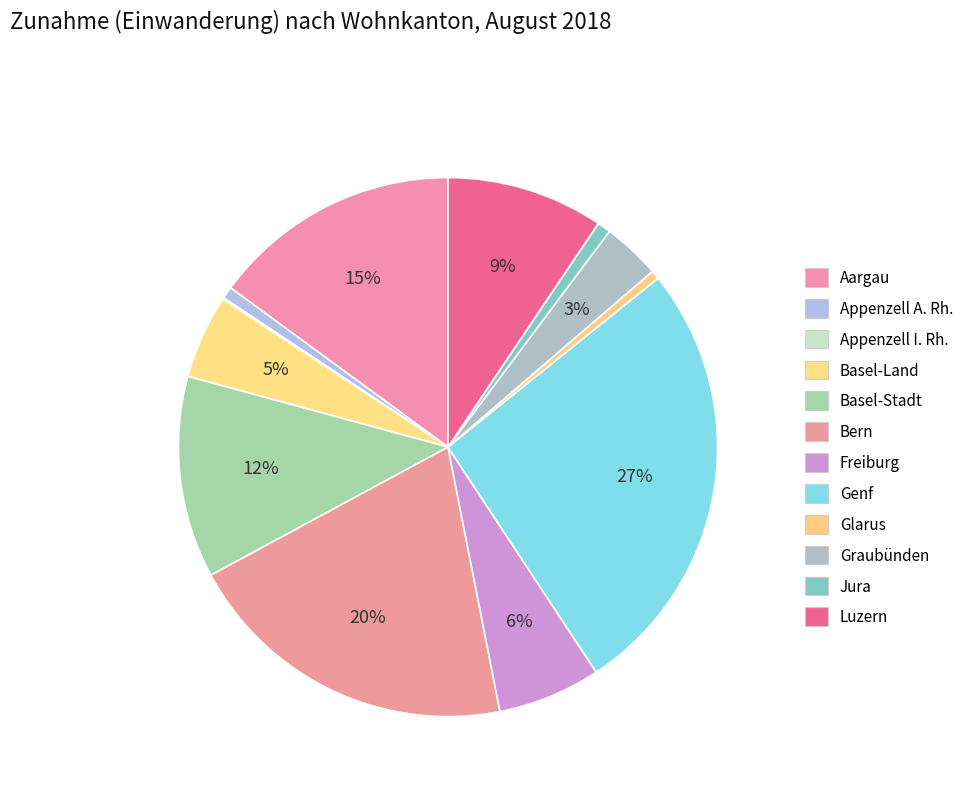

What percentage is NOT represented by Luzern?

90.6%